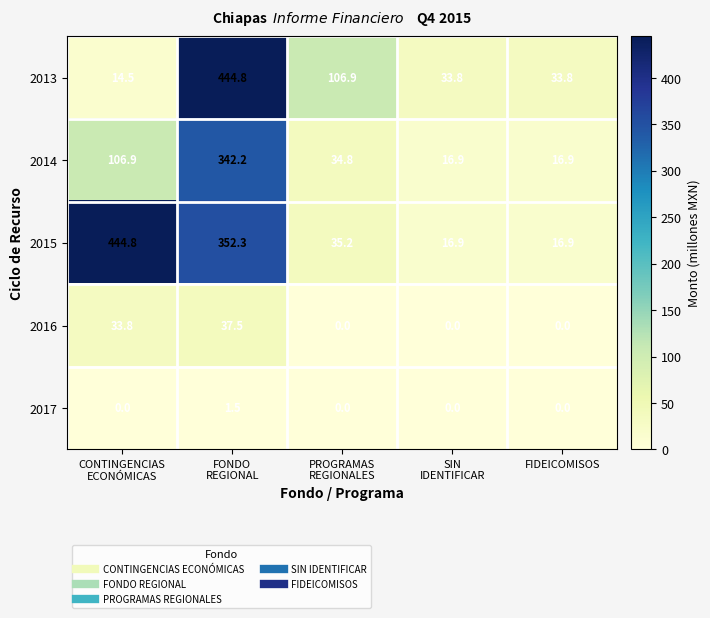

How many distinct data groups are displayed?

5